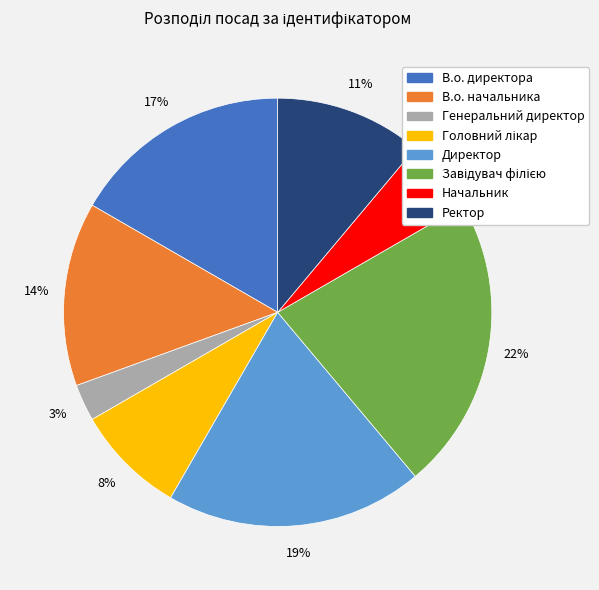

Count the number of slices in the pie.

8